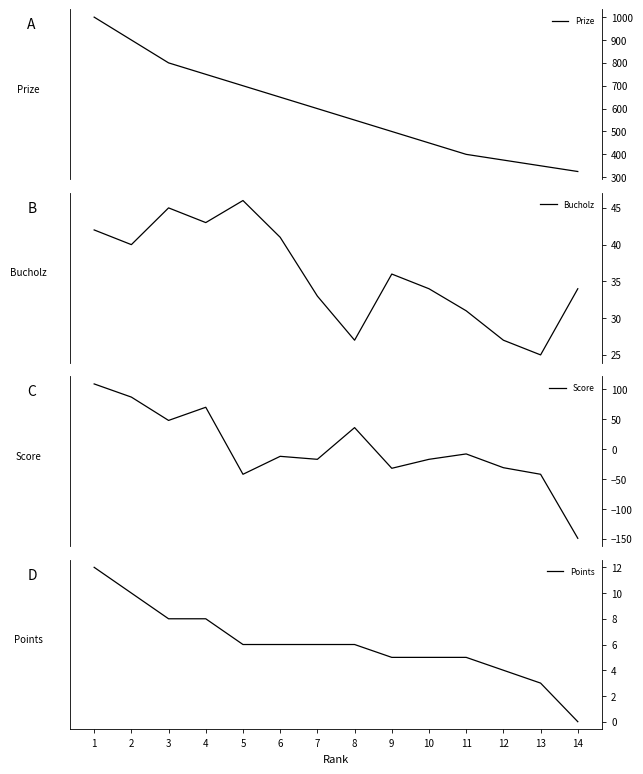

Reading left to right, extract all data points from this chart.

Prize: 1=1000	2=900	3=800	4=750	5=700	6=650	7=600	8=550	9=500	10=450	11=400	12=375	13=350	14=325
Bucholz: 1=42	2=40	3=45	4=43	5=46	6=41	7=33	8=27	9=36	10=34	11=31	12=27	13=25	14=34
Score: 1=109	2=87	3=48	4=70	5=-42	6=-12	7=-17	8=36	9=-32	10=-17	11=-8	12=-31	13=-42	14=-149
Points: 1=12	2=10	3=8	4=8	5=6	6=6	7=6	8=6	9=5	10=5	11=5	12=4	13=3	14=0